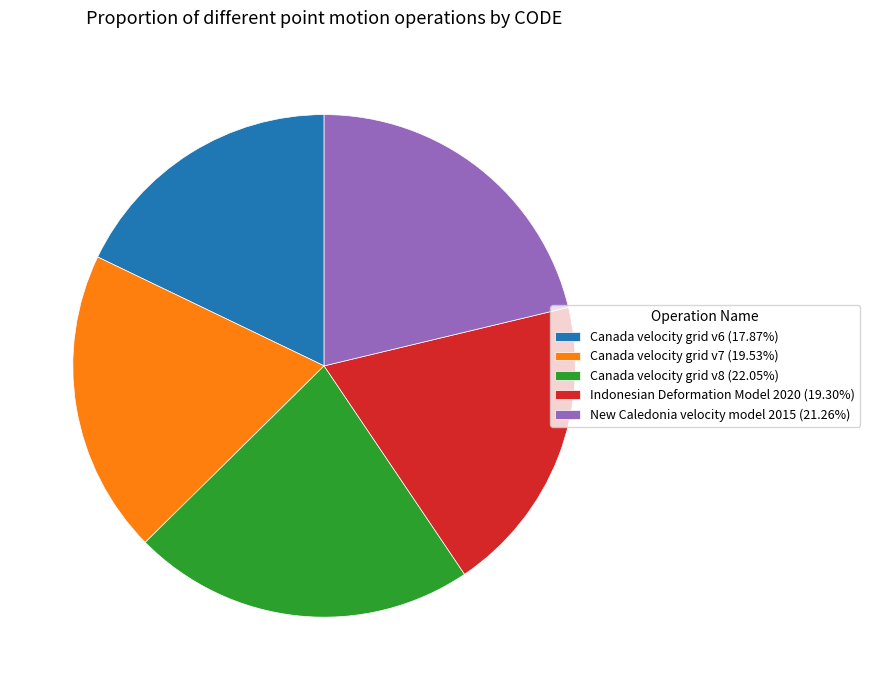

What is the largest slice in the pie chart?

Canada velocity grid v8